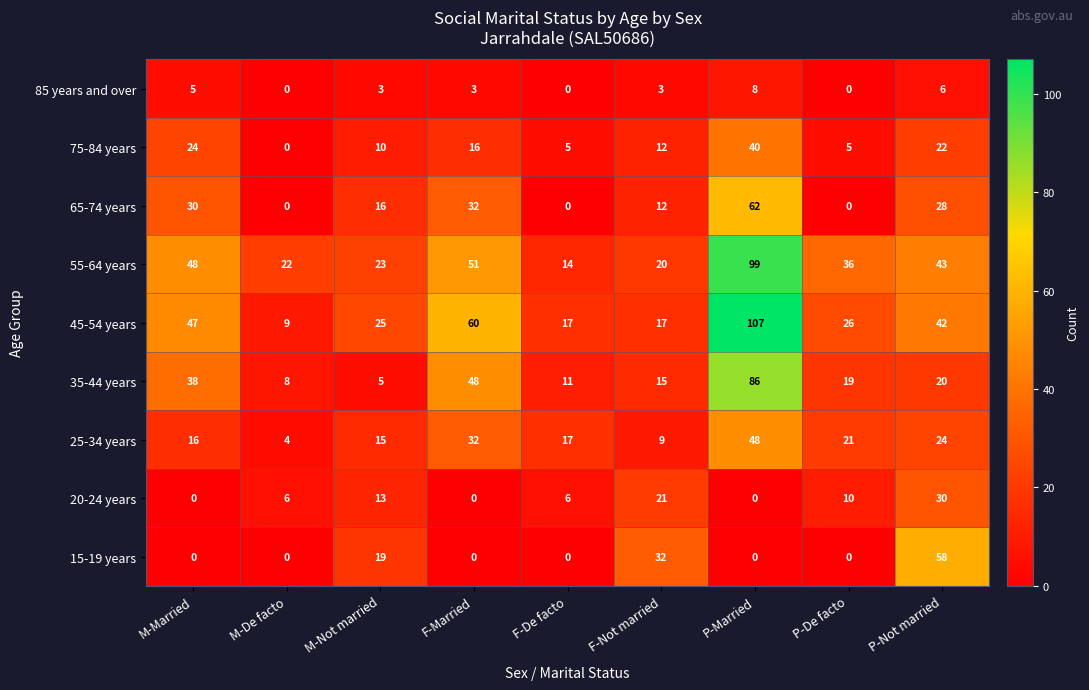

Which series changed the most between M-De facto and M-Not married?

15-19 years